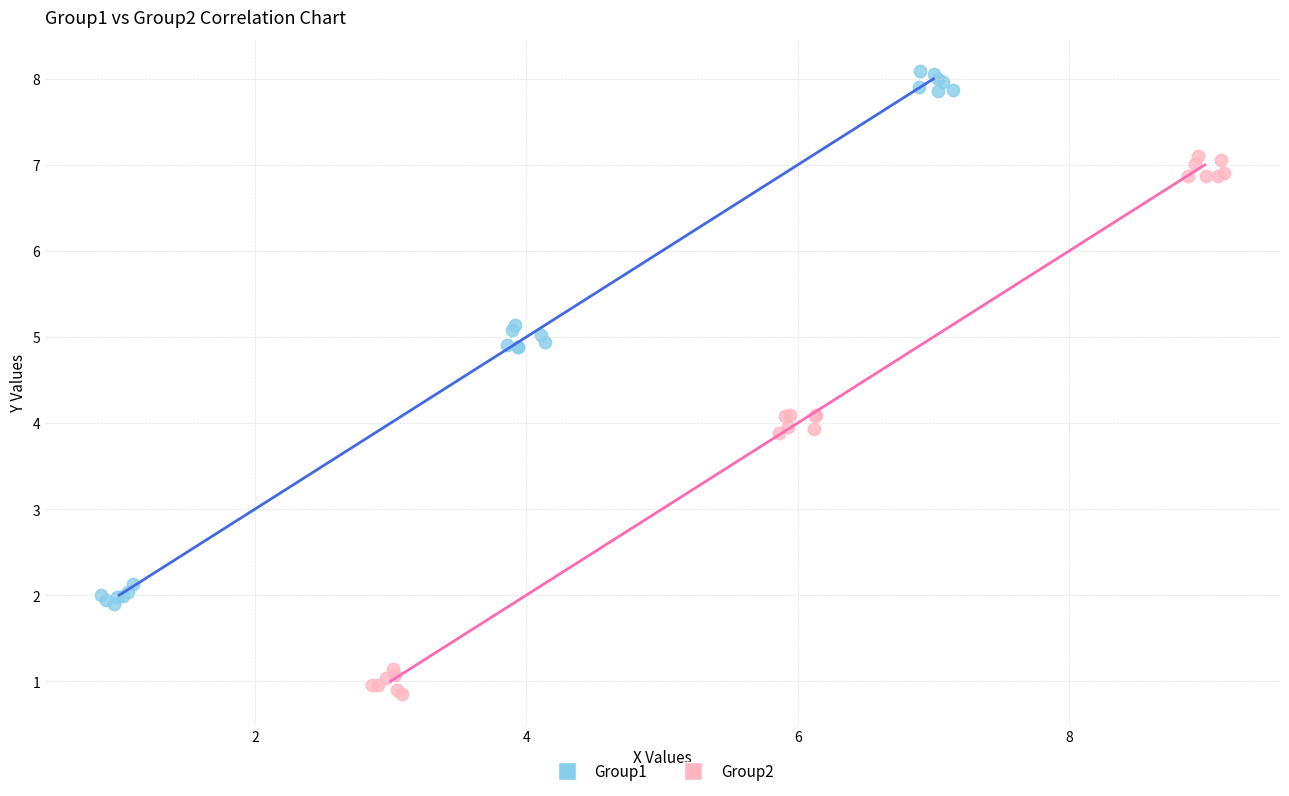

Which series reaches the minimum Y coordinate?

Group2